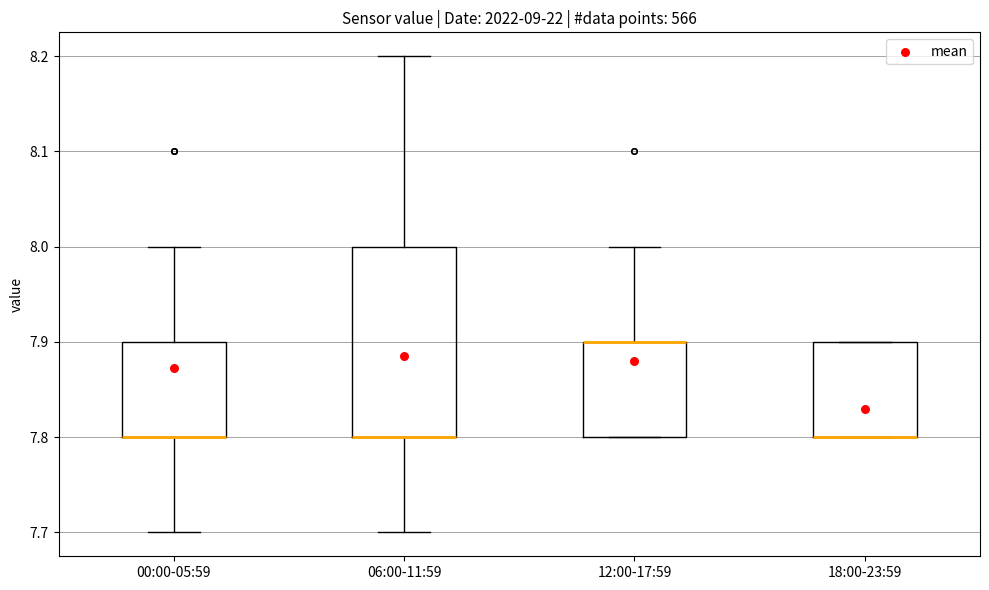

Which box is the tallest, from its lower edge to its upper edge?

06:00-11:59